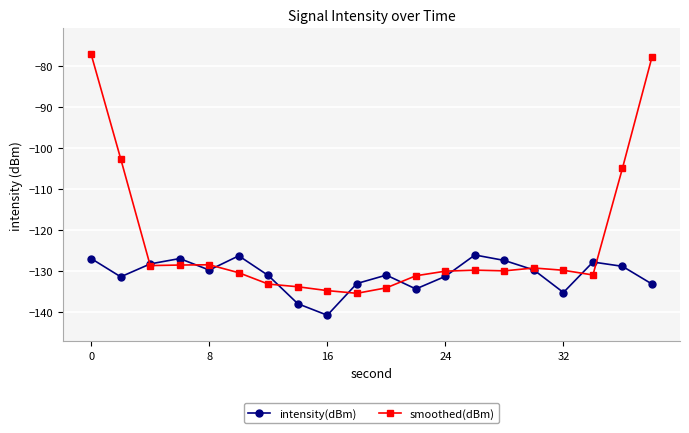

List the series in order of their overall mean, highest first.

smoothed(dBm), intensity(dBm)